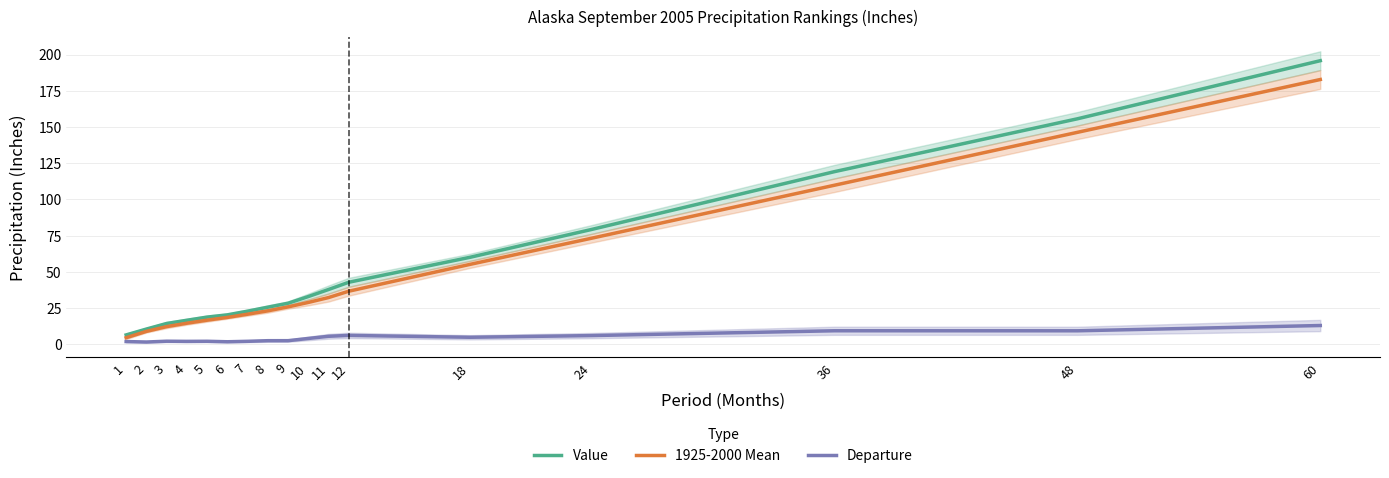

At which category is the sum across all series the highest?

60